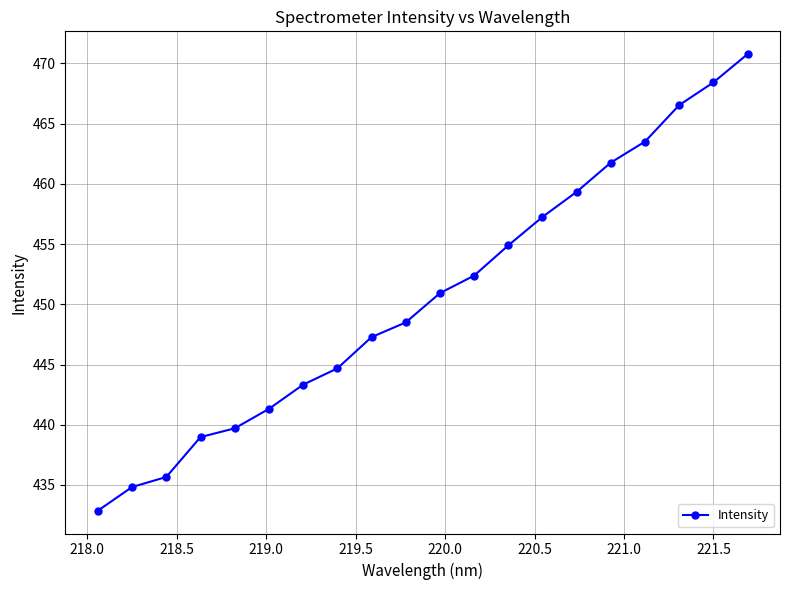

What is the value of the 9th point from the left?

447.3